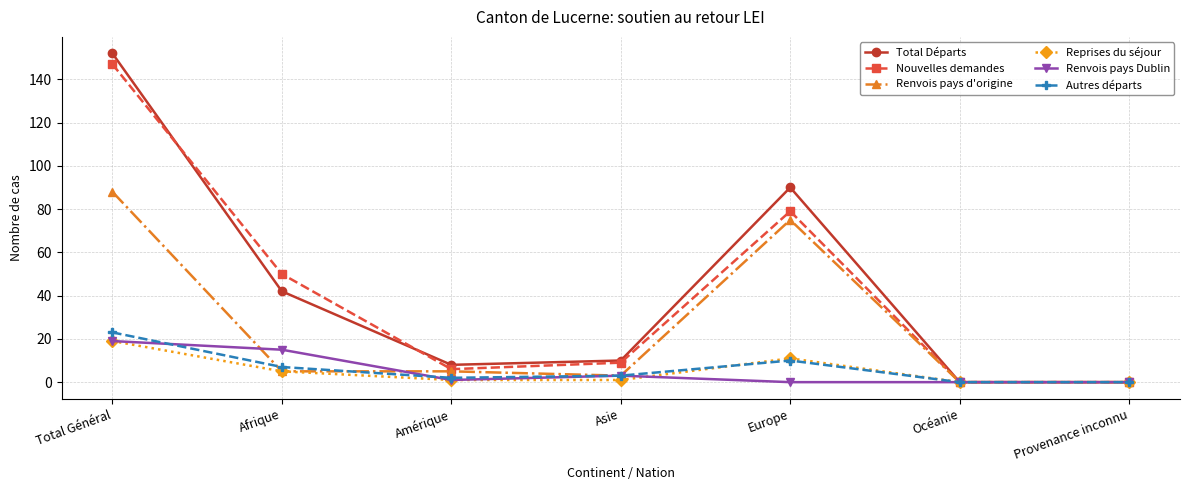

What position from the left is Océanie?

6